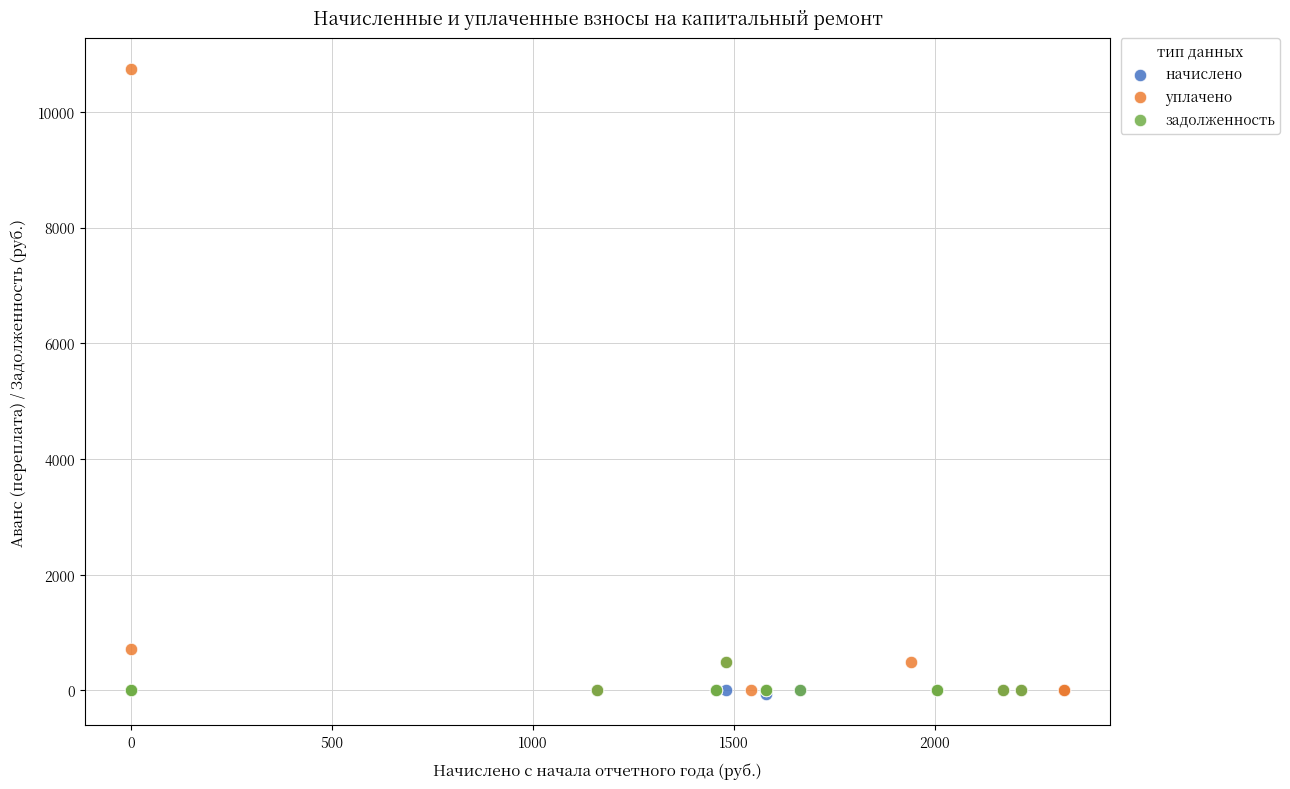

Which series has the largest Y range (max minus min)?

уплачено